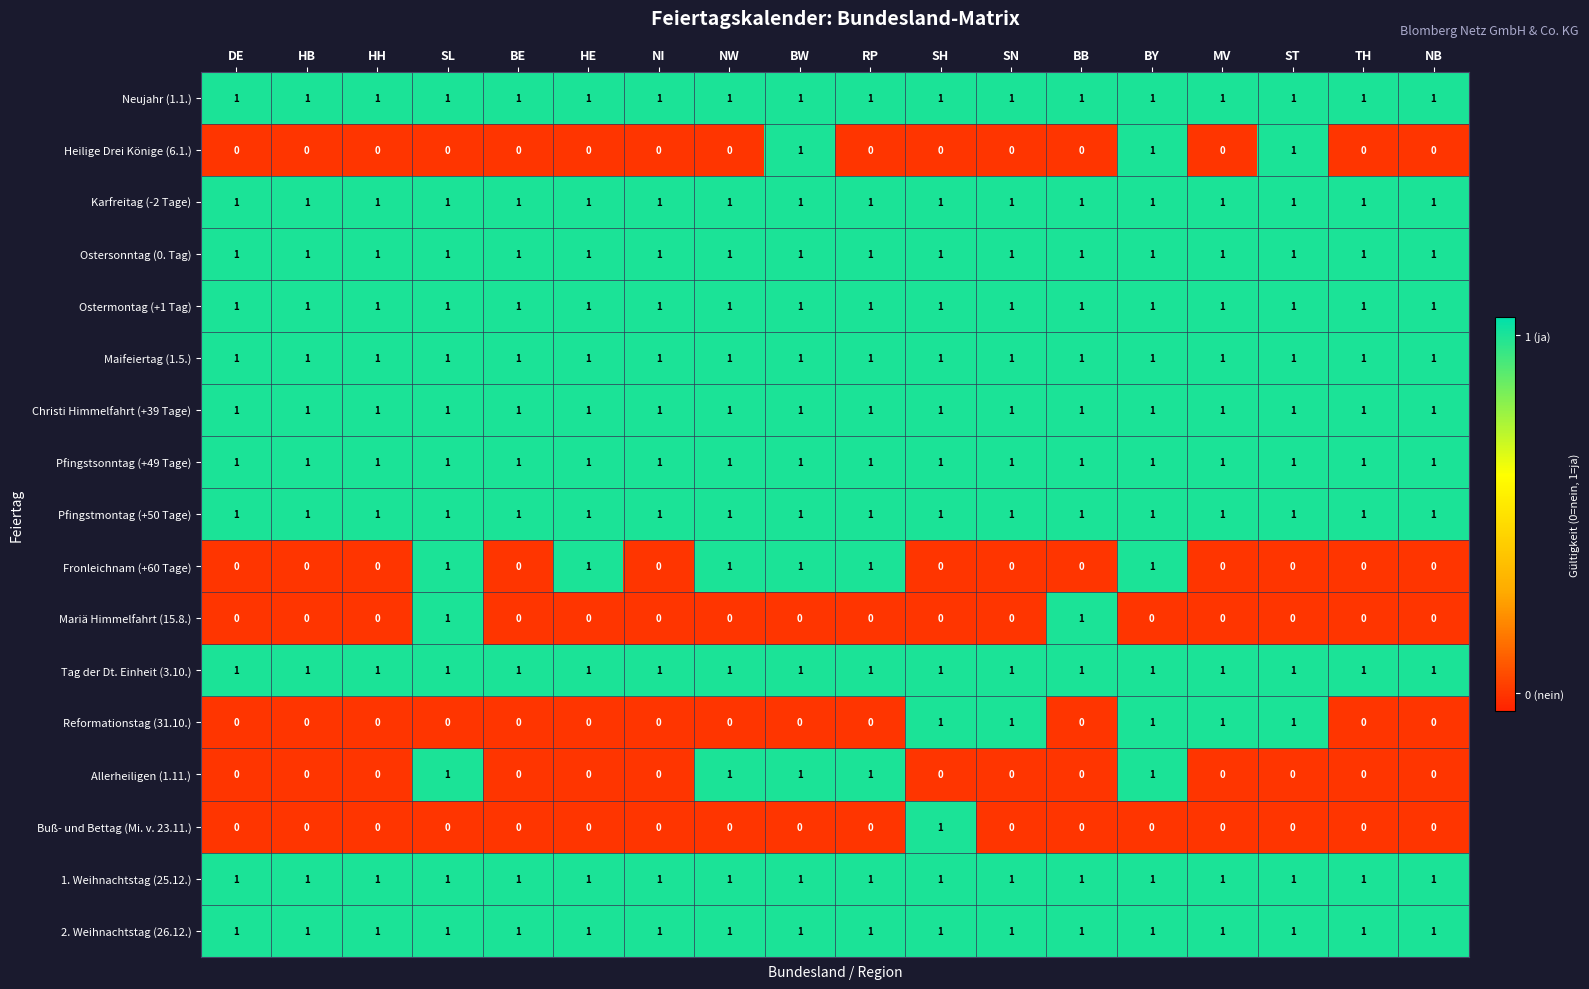

True or false: Christi Himmelfahrt (+39 Tage) has a value of 1 at BB.

True